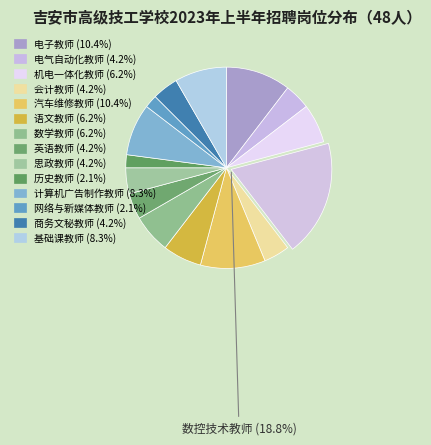

Rank the categories by value from lowest to highest.

历史教师, 网络与新媒体教师, 电气自动化教师, 会计教师, 英语教师, 思政教师, 商务文秘教师, 机电一体化教师, 语文教师, 数学教师, 计算机广告制作教师, 基础课教师, 电子教师, 汽车维修教师, 数控技术教师